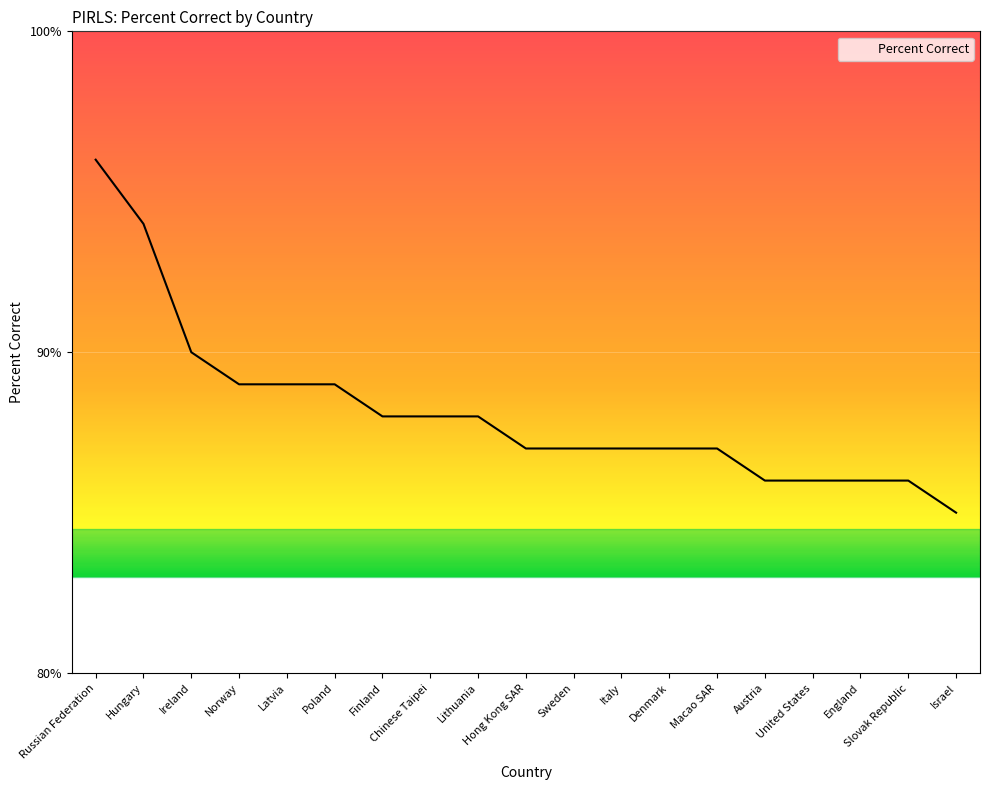

What position from the right is Sweden?

9